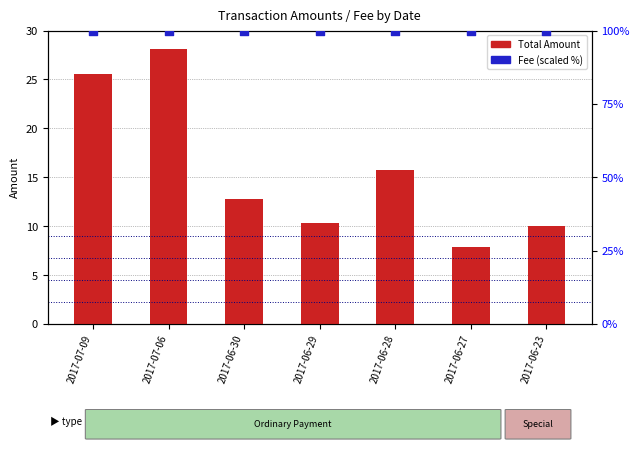

Which series contains the lowest Y value?

Total Amount